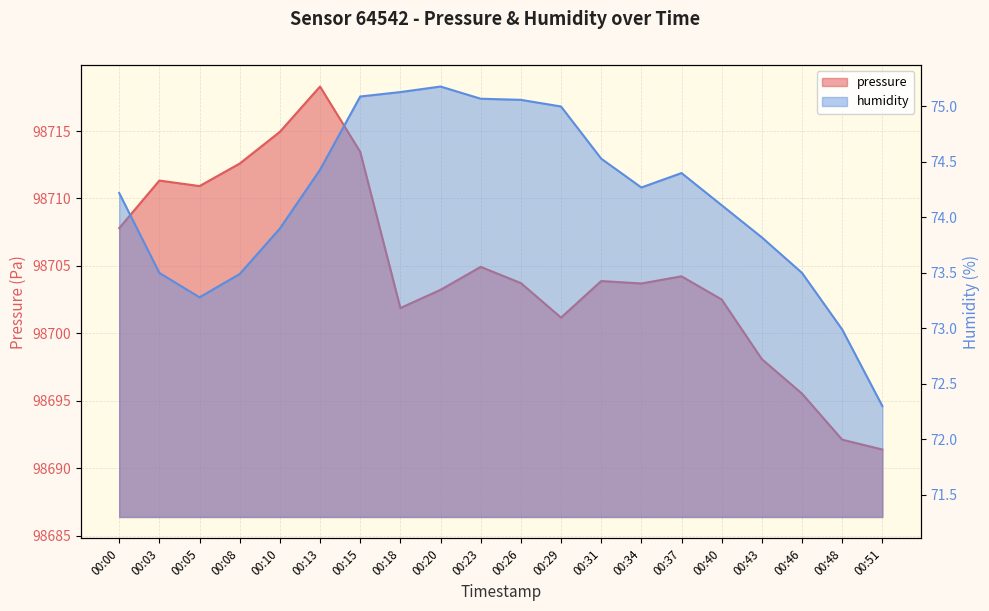

What is the approximate value of humidity at 00:43?

73.8